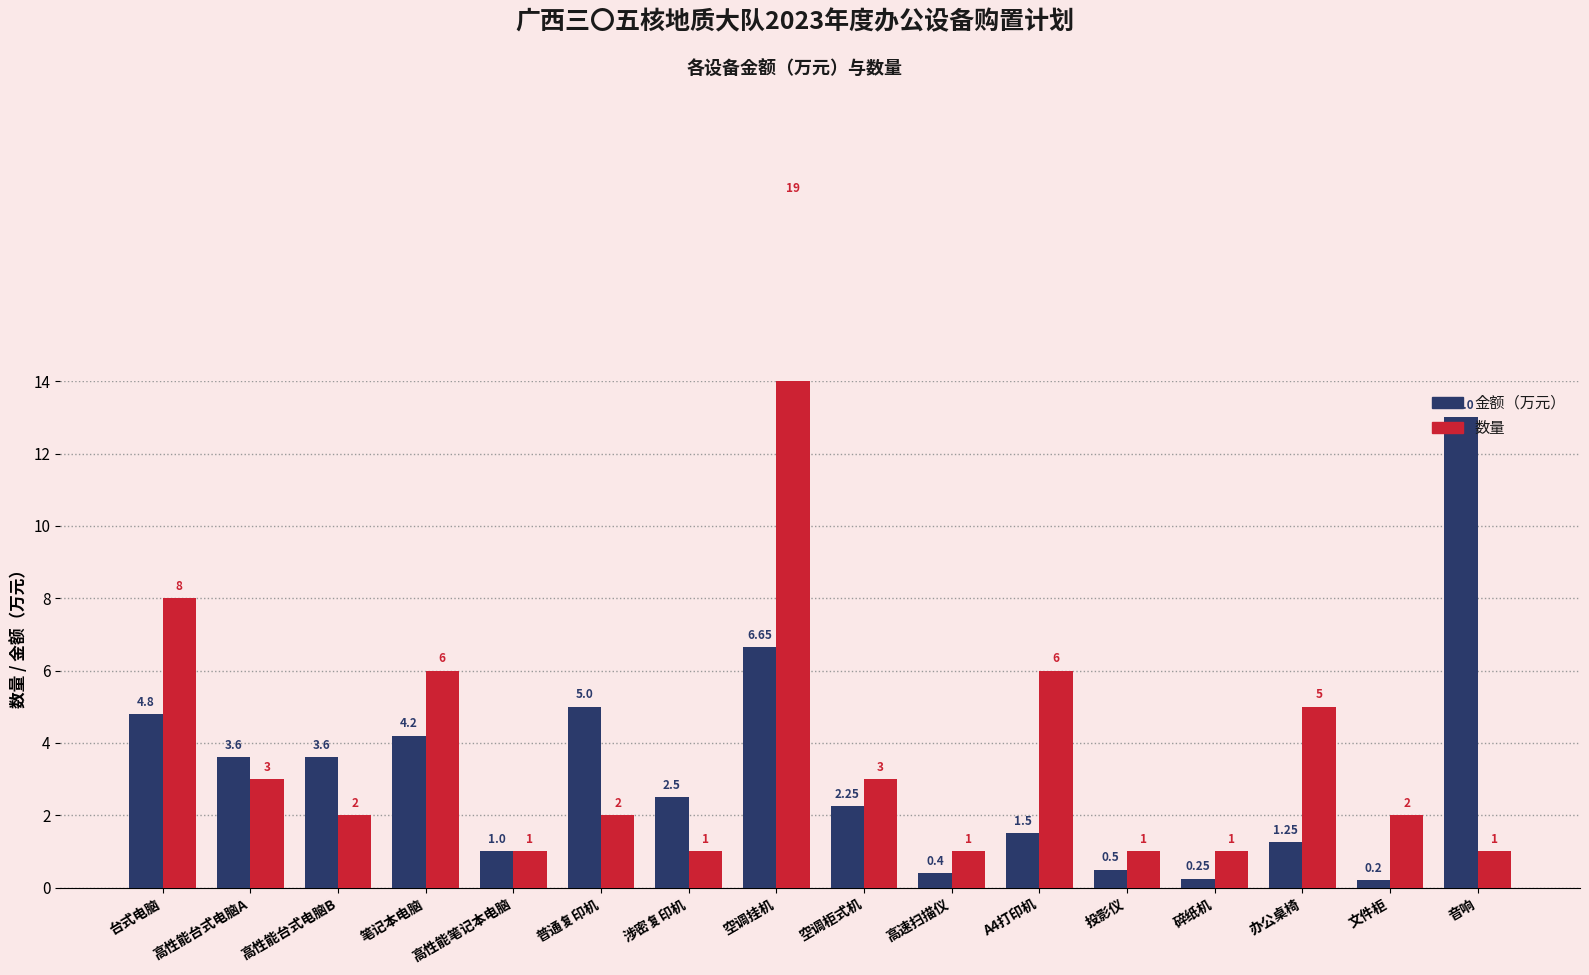

What is the maximum value for 金额（万元）?

13.0